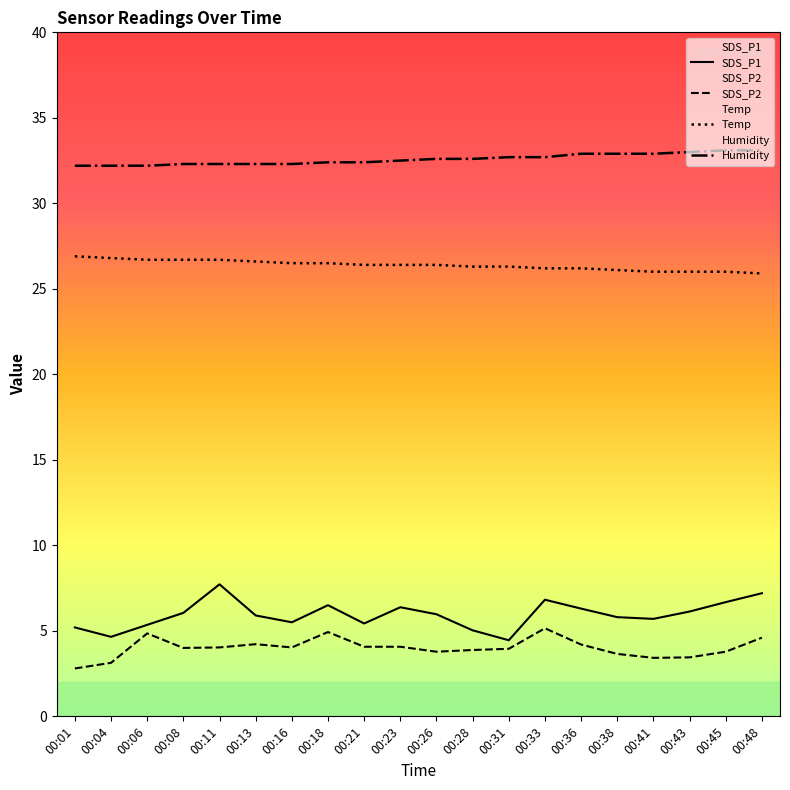

True or false: Humidity and SDS_P2 cross at least once.

False